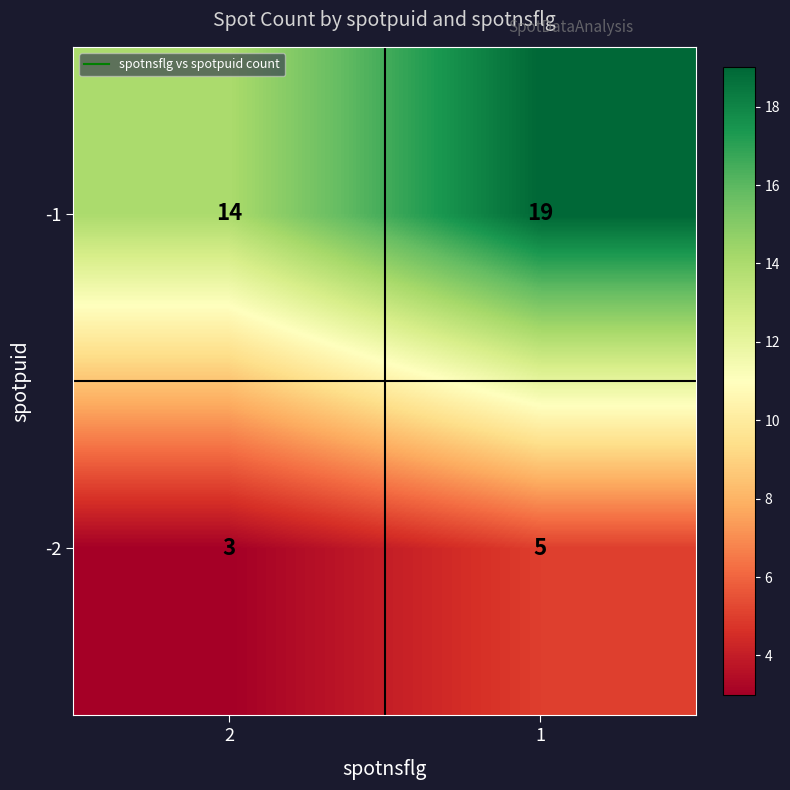

List the series in order of their overall mean, lowest first.

-2, -1